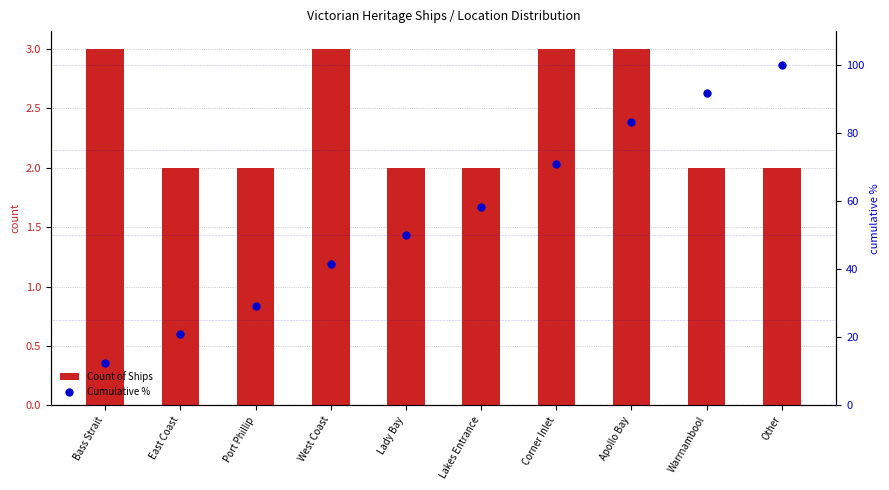

Which series has the largest Y range (max minus min)?

Cumulative %